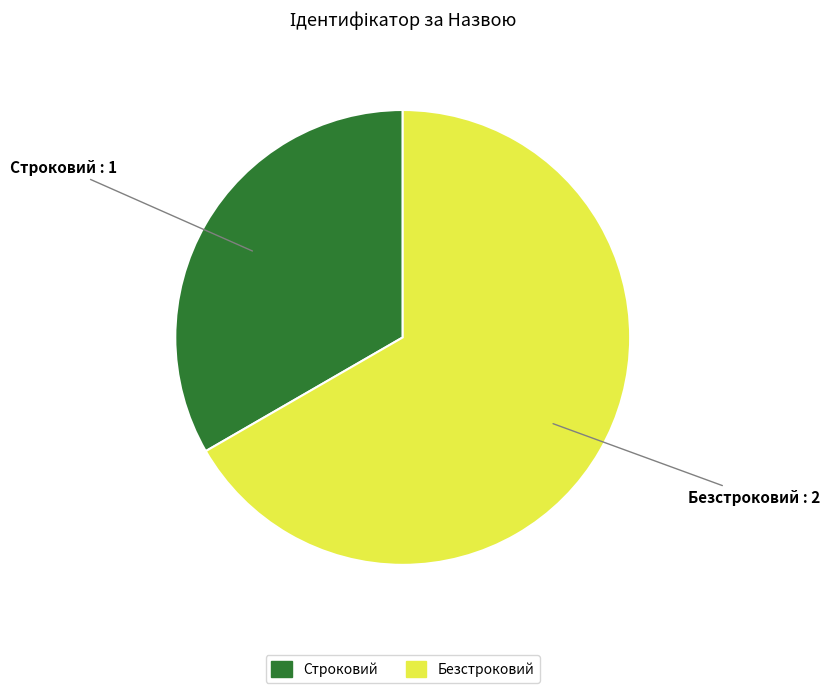

Is it true that Безстроковий is 53% of the pie?

False